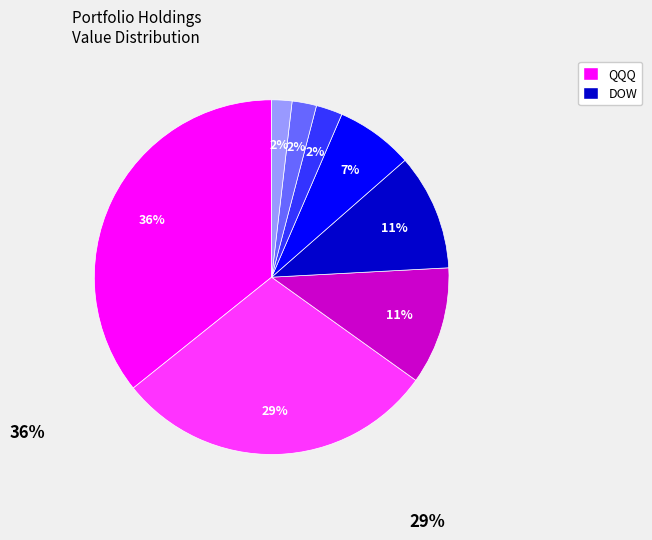

To the nearest percent, what is the difference between the largest and smallest slice percentages?

34%